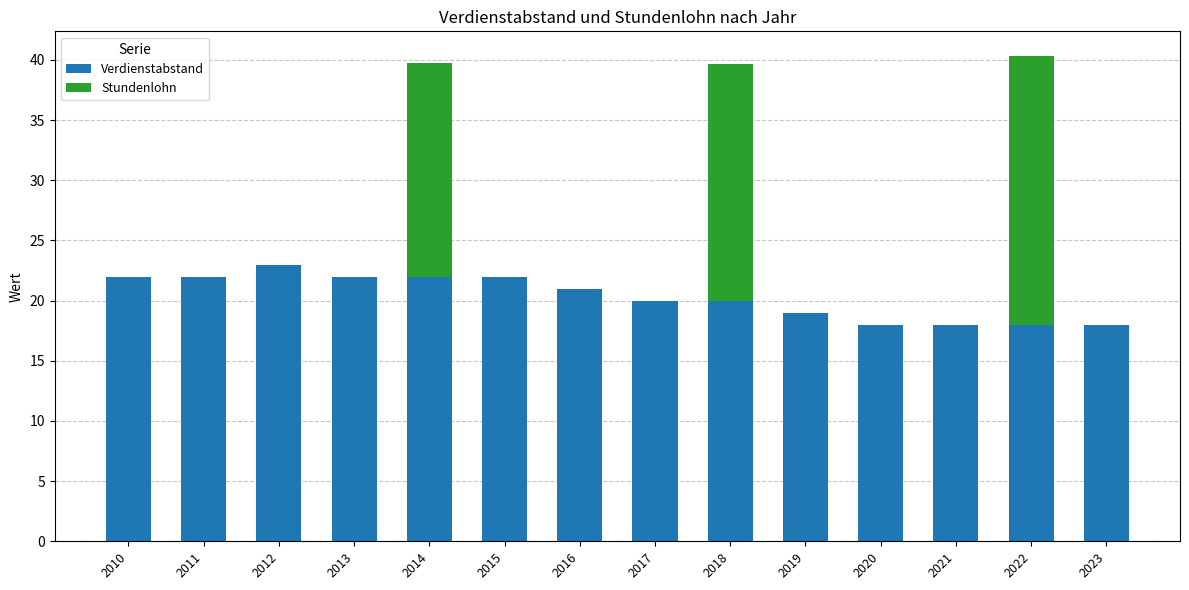

Are the bars horizontal?

No